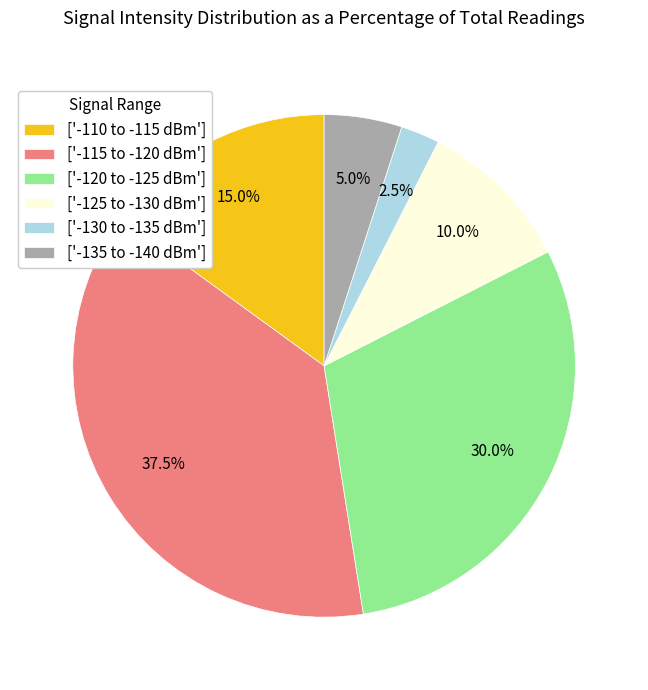

Is there any slice that represents more than half of the pie?

No